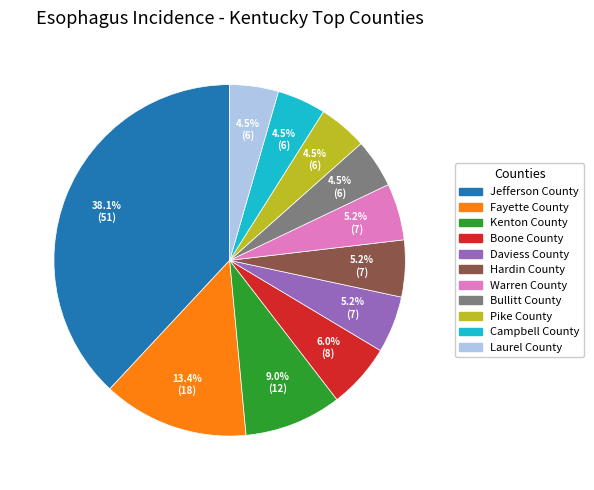

What is the largest slice in the pie chart?

Jefferson County